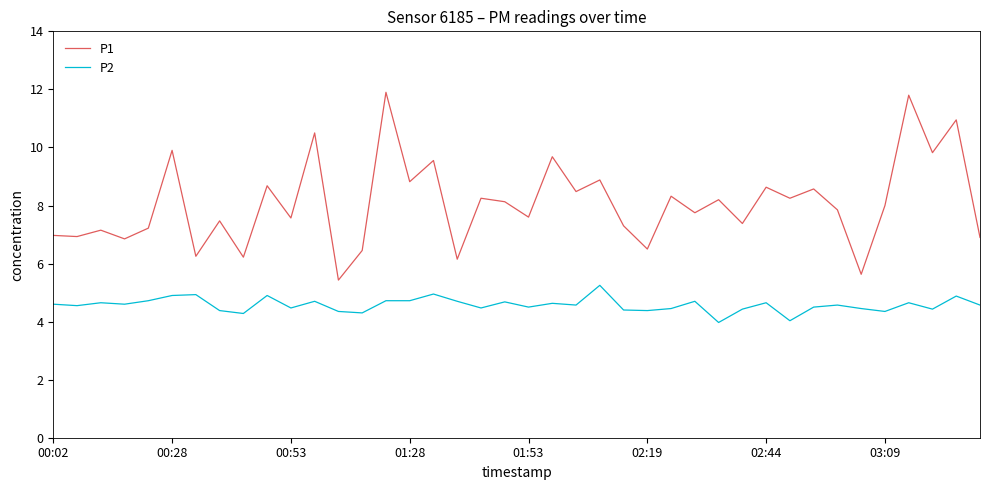

What is the minimum value shown in the chart?

4.0